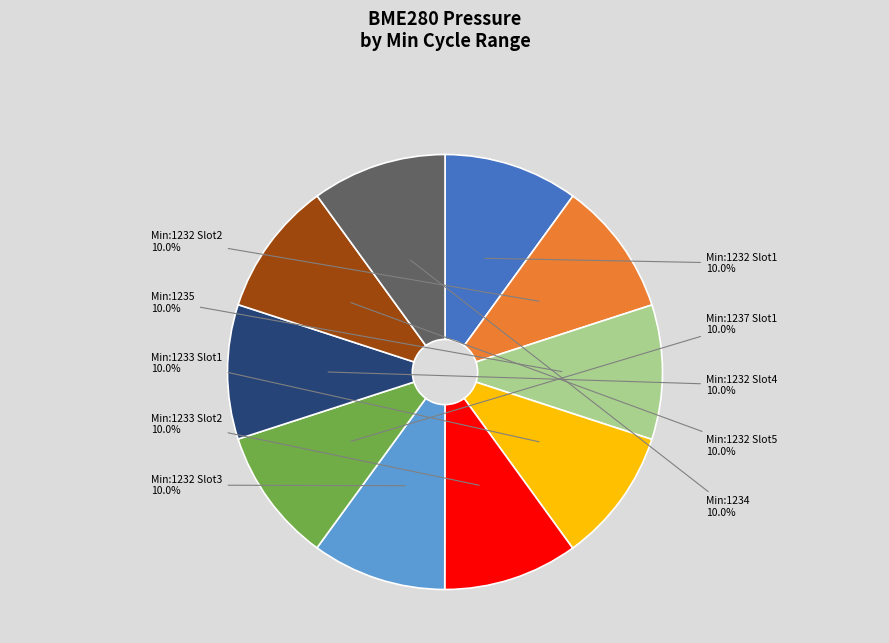

Approximately how many times larger is the value at Min:1234 compared to Min:1233 Slot1?

1.0